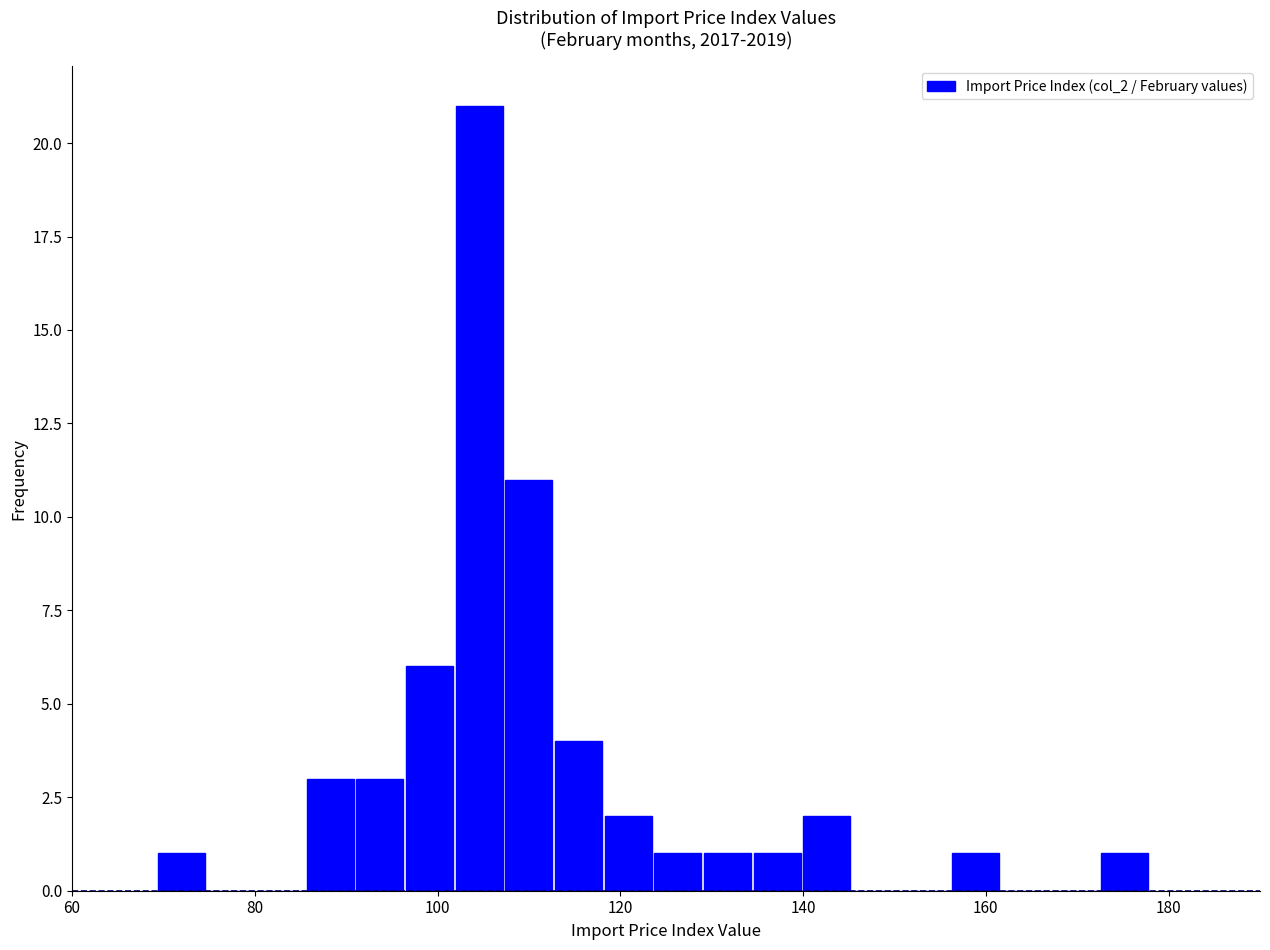

Read against the x-axis, roughly where is the centre of the tallest bar?

104